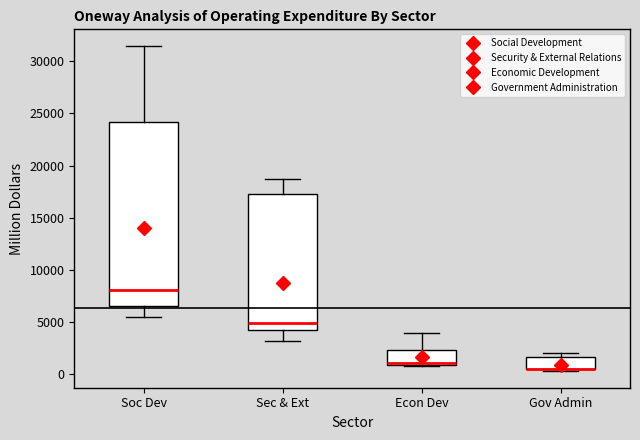

Which box is the tallest, from its lower edge to its upper edge?

Soc Dev